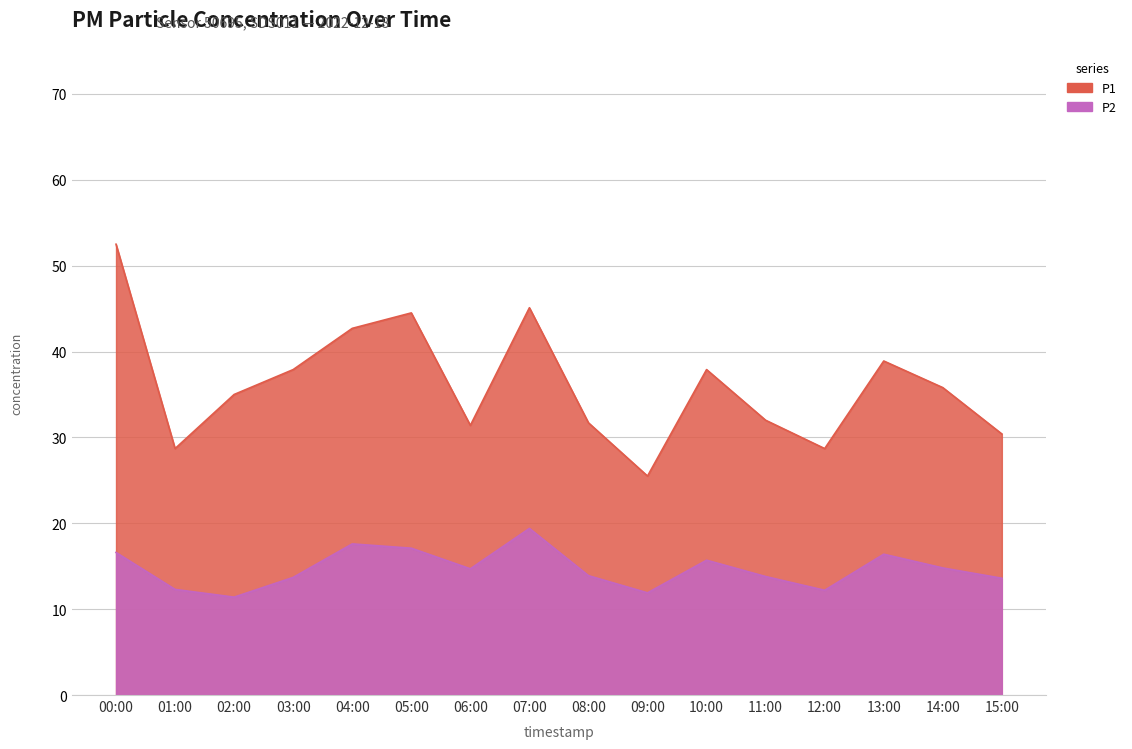

At which category is the sum across all series the highest?

00:00